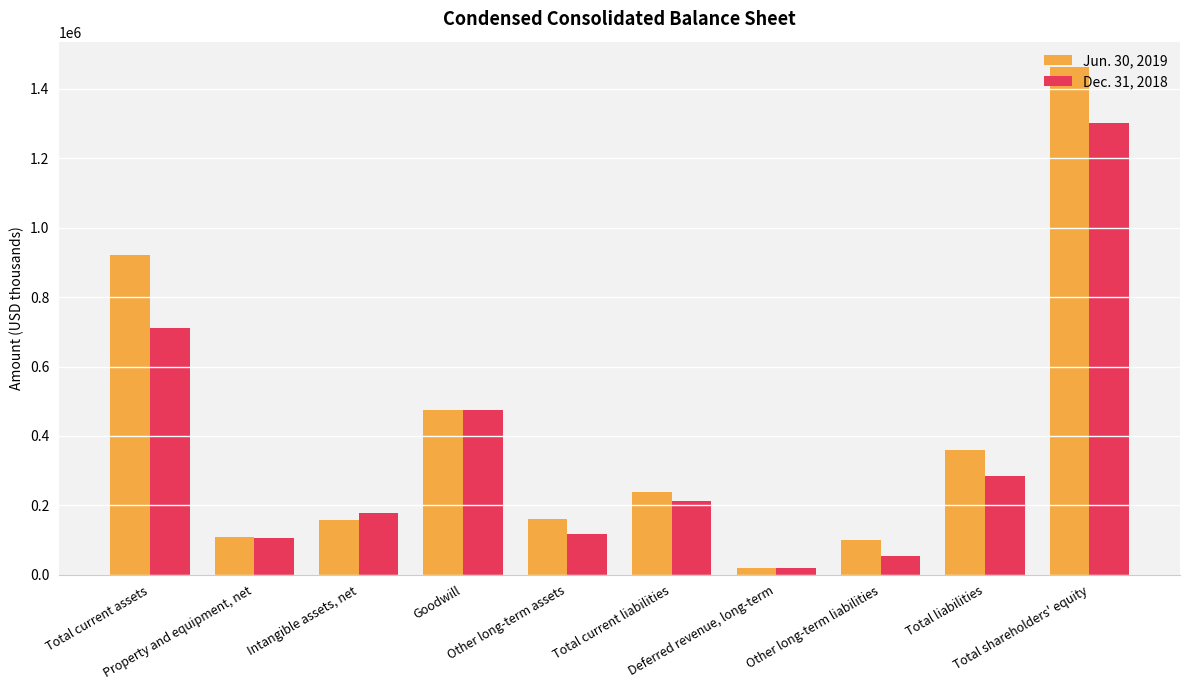

Rank the series by their maximum value, from lowest to highest.

Dec. 31, 2018, Jun. 30, 2019